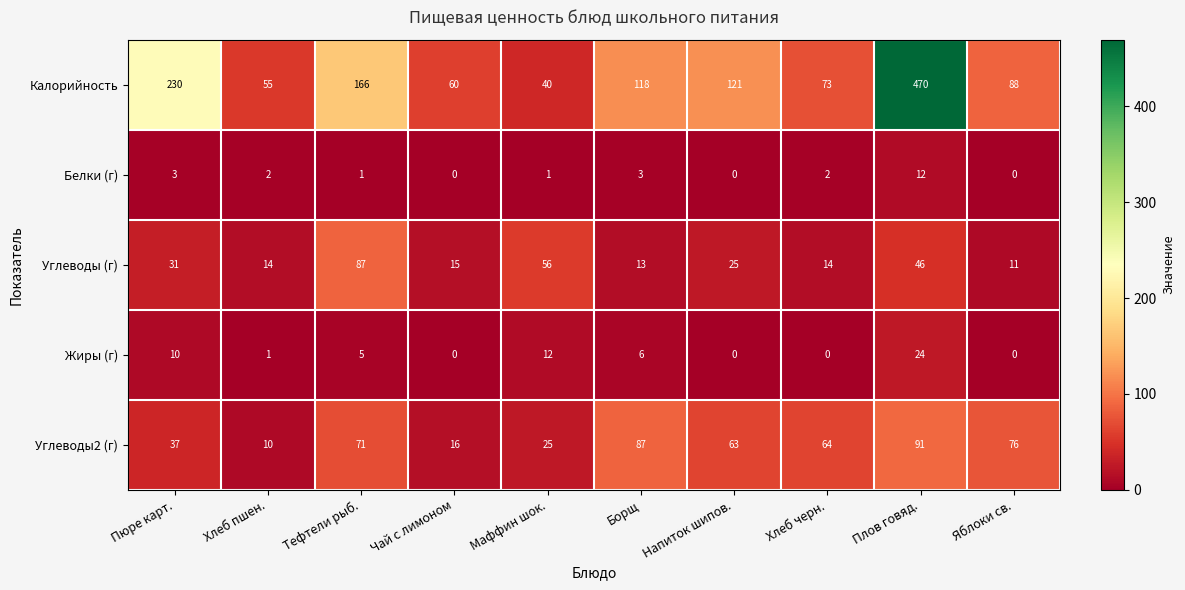

Between Напиток шипов. and Яблоки св., which series saw the biggest shift?

Калорийность